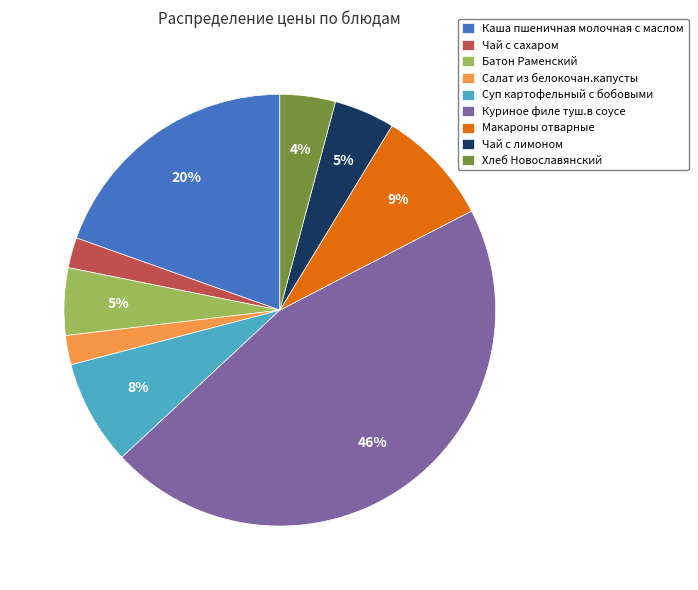

To the nearest percent, what is the combined percentage of Салат из белокочан.капусты and Каша пшеничная молочная с маслом?

22%